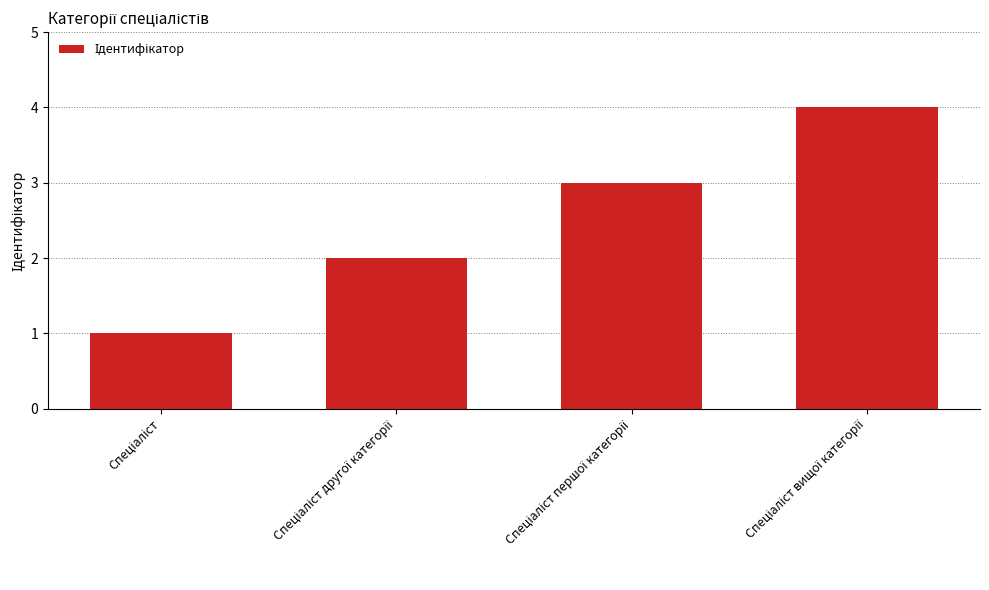

How many series are shown in this chart?

1